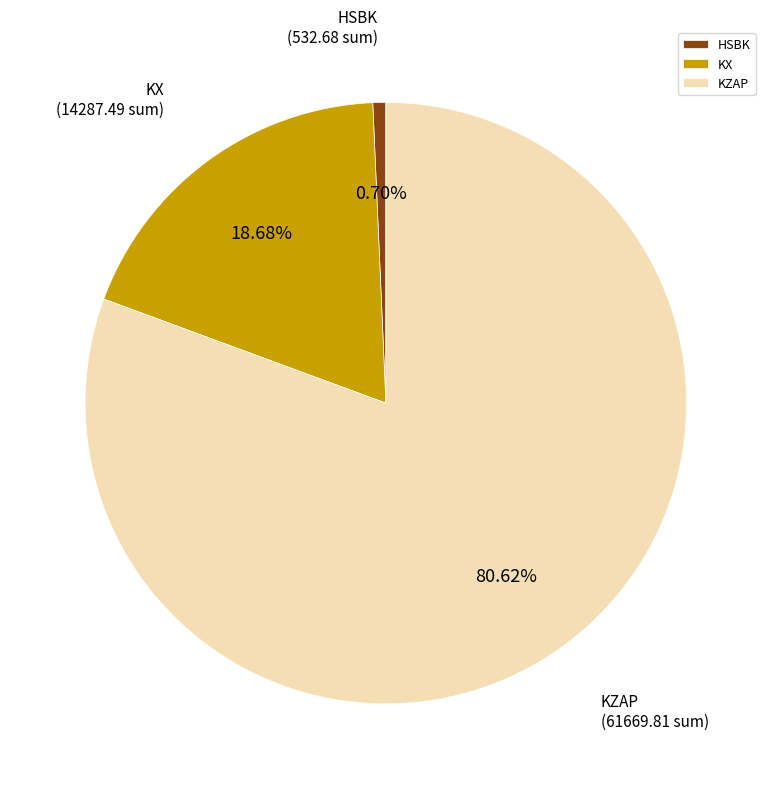

Do HSBK and KX together represent more than half of the pie?

No